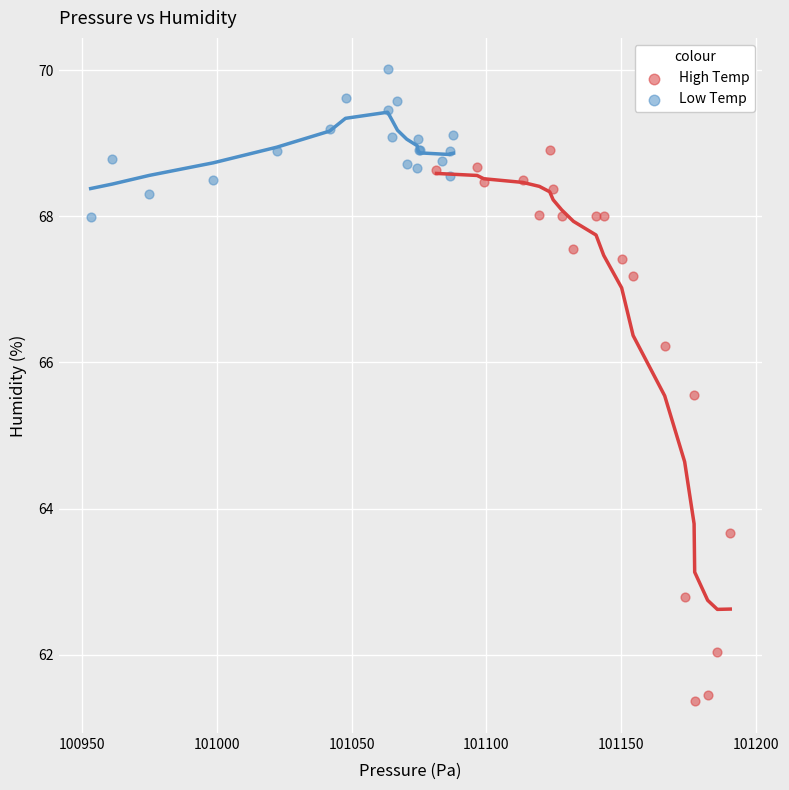

Which series contains the lowest Y value?

High Temp